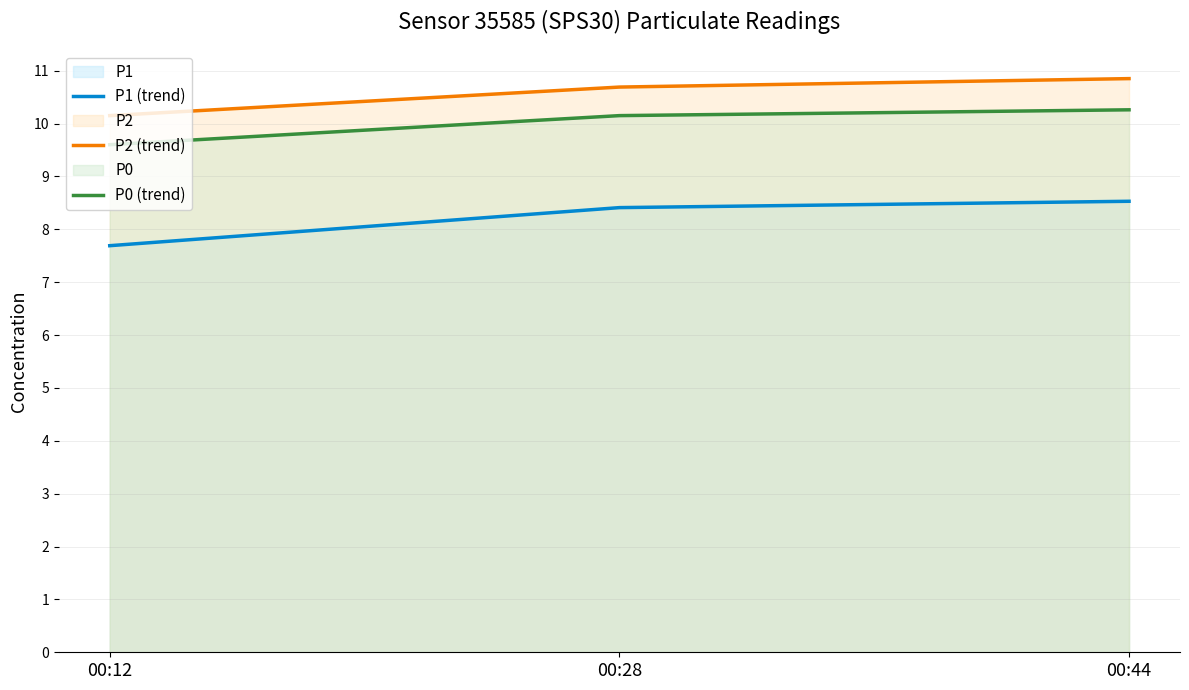

What is the difference between the P0 (trend) values at 00:12 and 00:28?

0.6